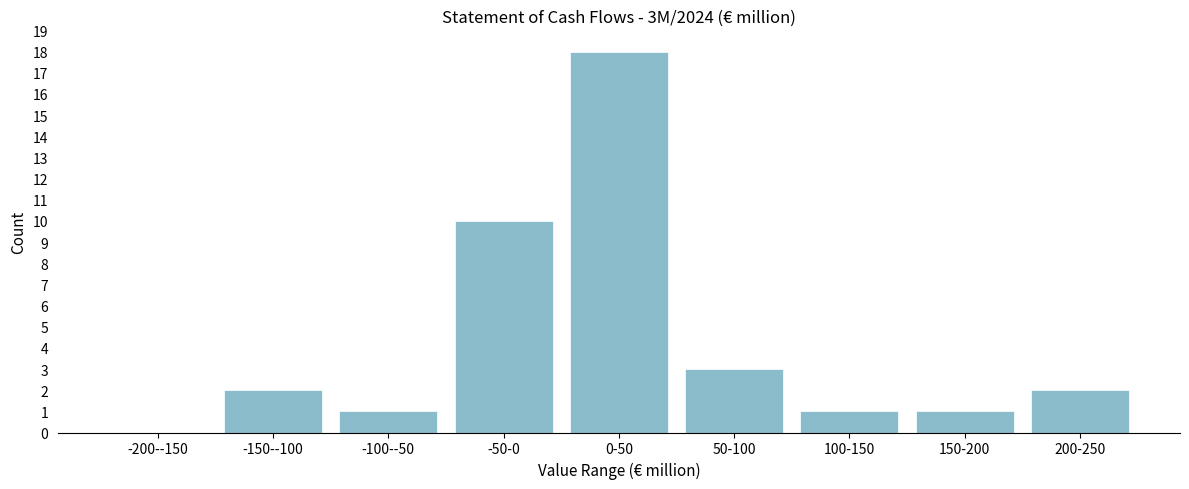

Reading left to right, extract all data points from this chart.

-200--150=0	-150--100=2	-100--50=1	-50-0=10	0-50=18	50-100=3	100-150=1	150-200=1	200-250=2